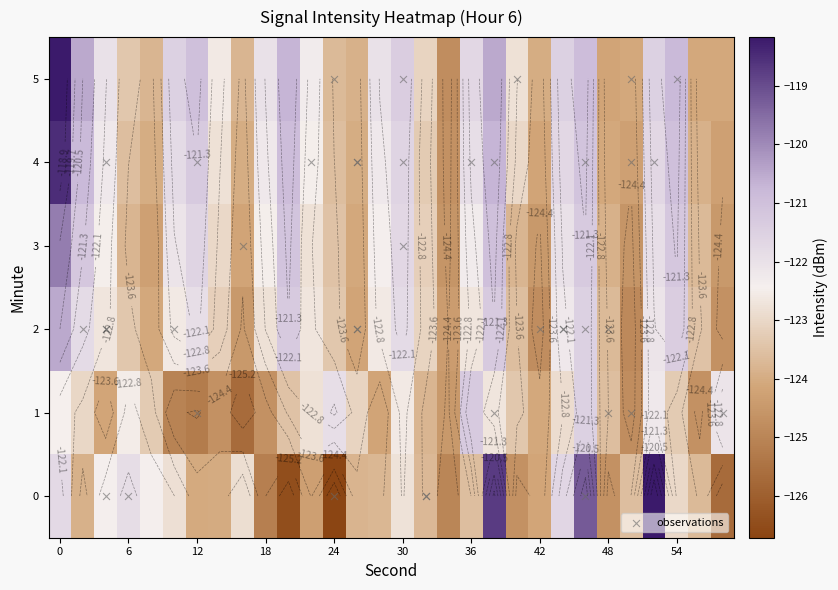

Is it true that 5 equals -182.1 at 11?

False